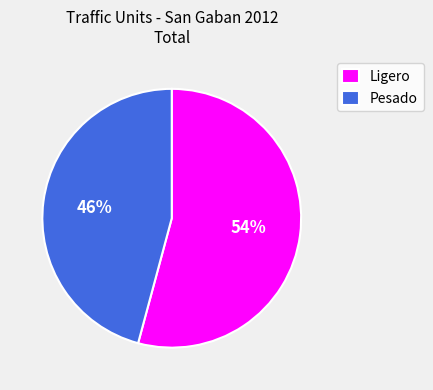

Is it true that Pesado is 34% of the pie?

False